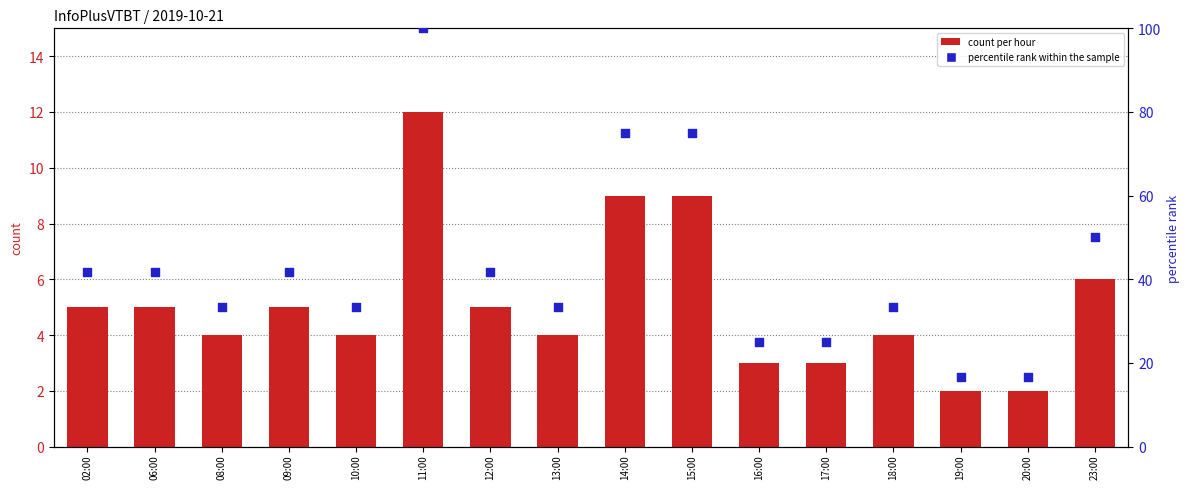

What are all the series names shown in the legend?

count per hour, percentile rank within the sample